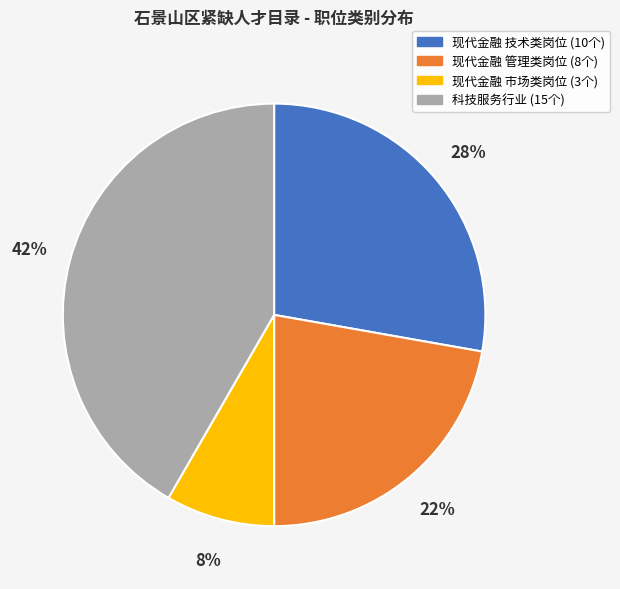

Is there any slice that represents more than half of the pie?

No